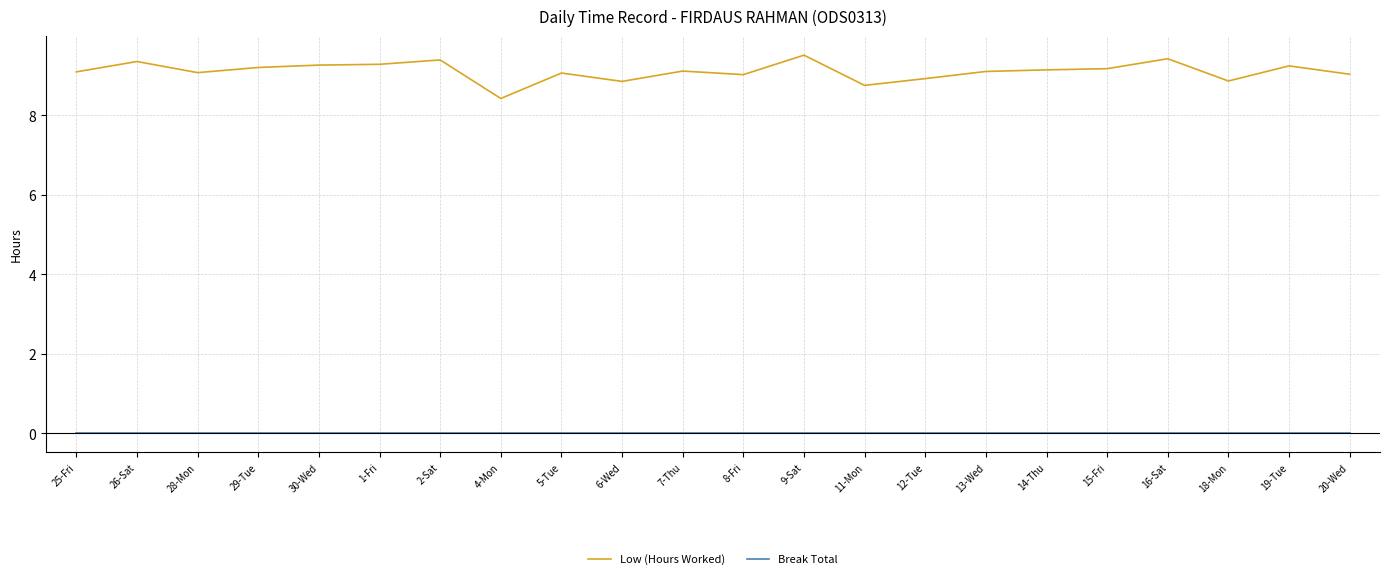

True or false: Low (Hours Worked) has a value of 9.3 at 1-Fri.

True